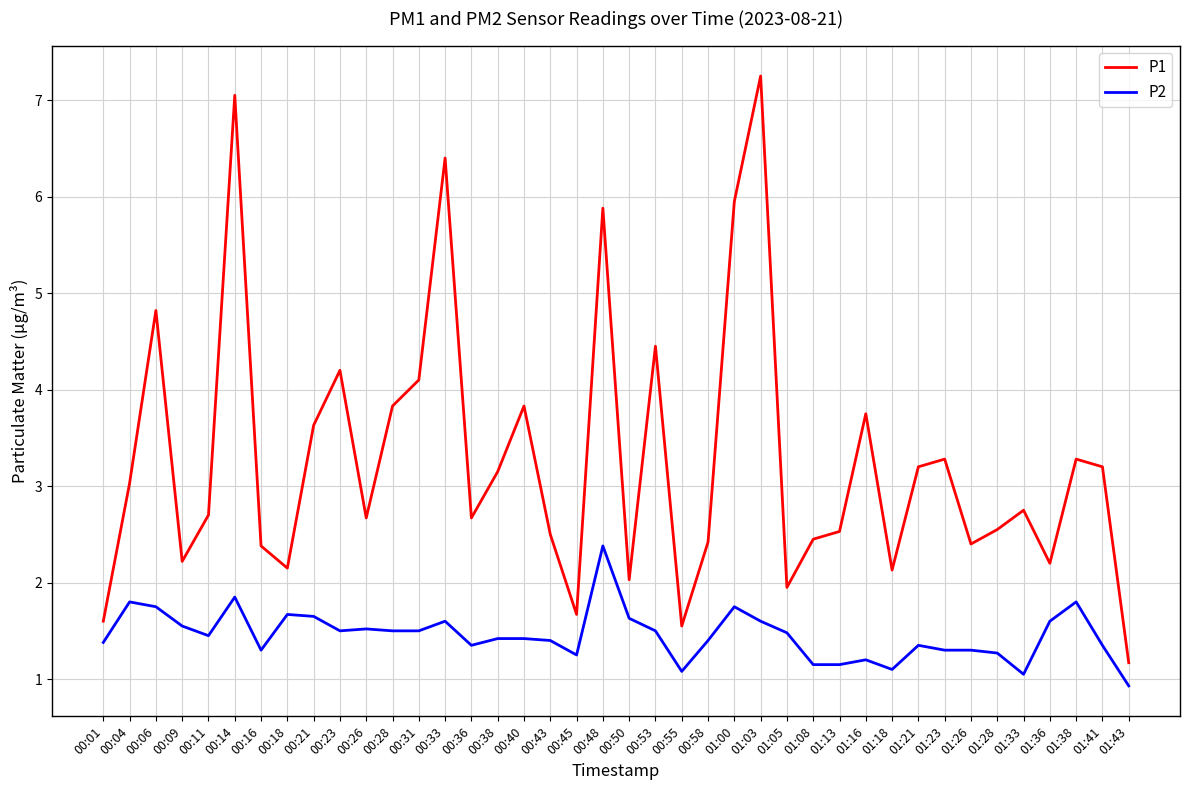

True or false: P1 and P2 intersect in this chart.

False